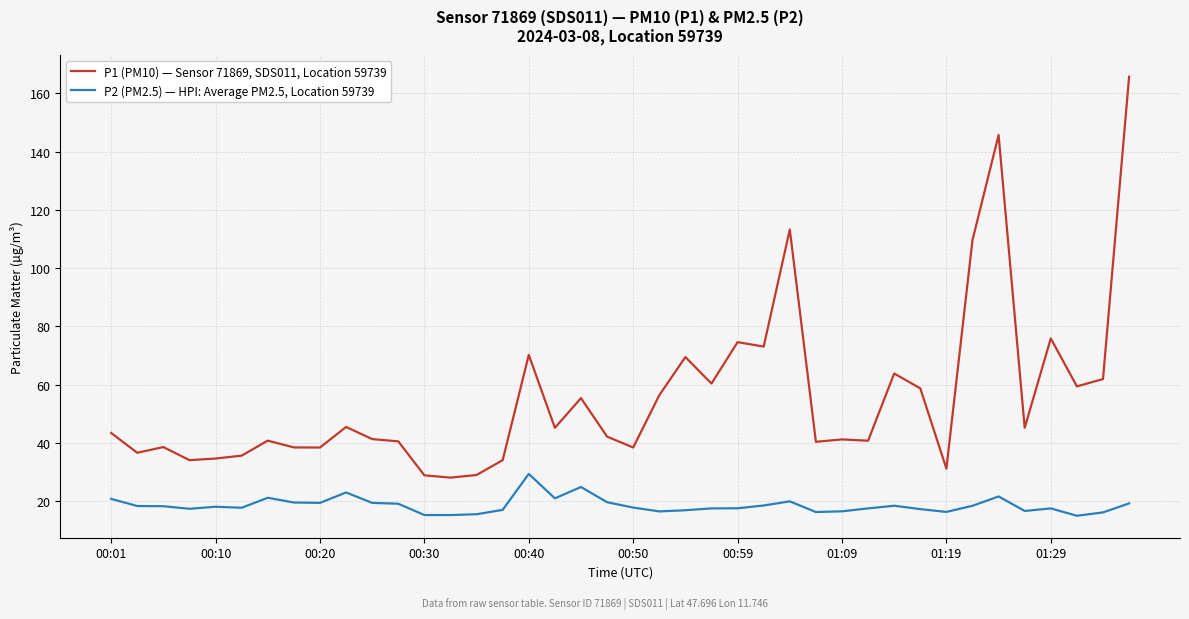

What is the average value of the P1 (PM10) — Sensor 71869, SDS011, Location 59739 series?

55.6